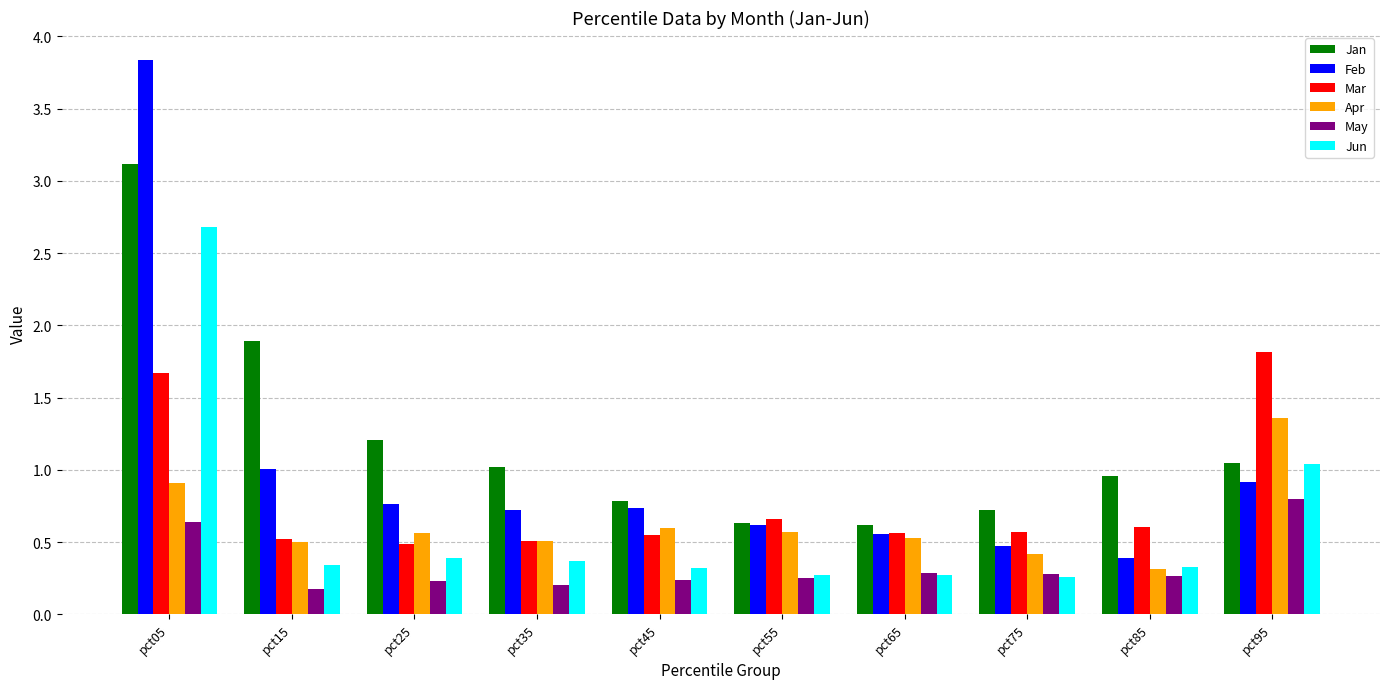

Rank the series by their maximum value, from lowest to highest.

May, Apr, Mar, Jun, Jan, Feb